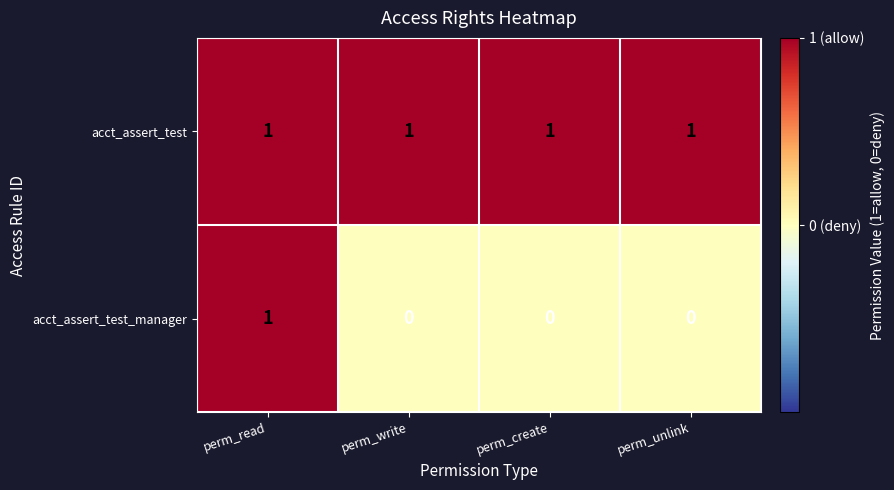

True or false: acct_assert_test_manager has a value of 1 at perm_read.

True